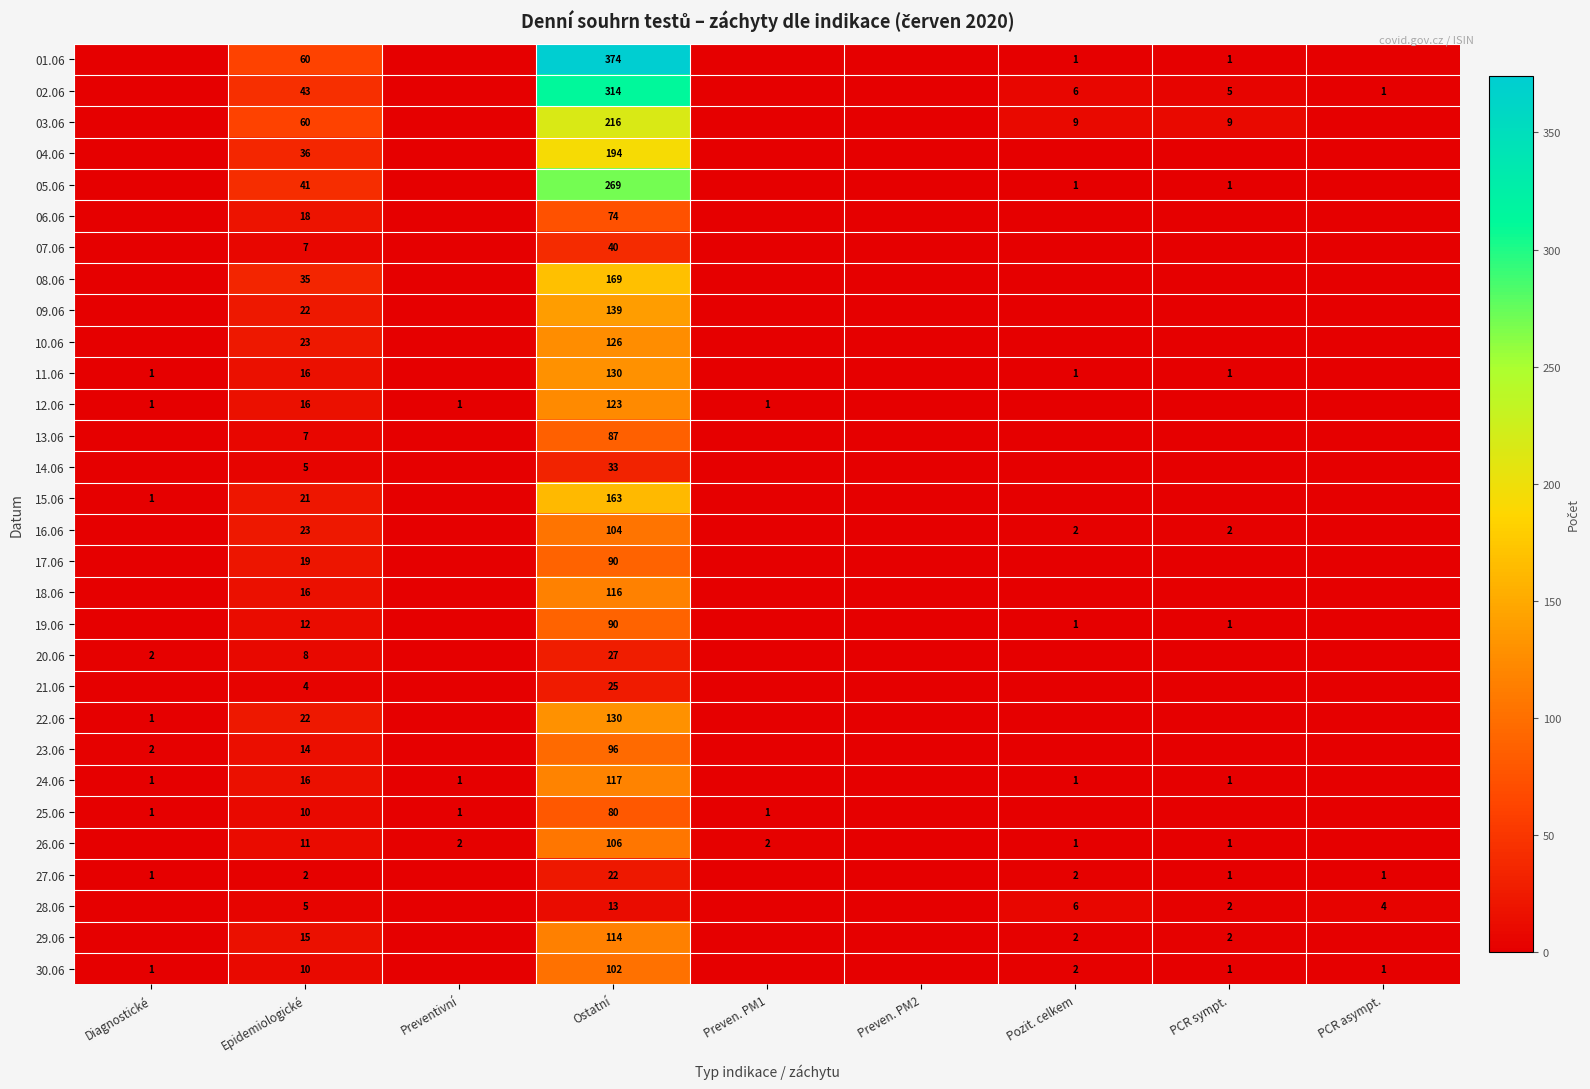

How many categories are shown in the chart?

9